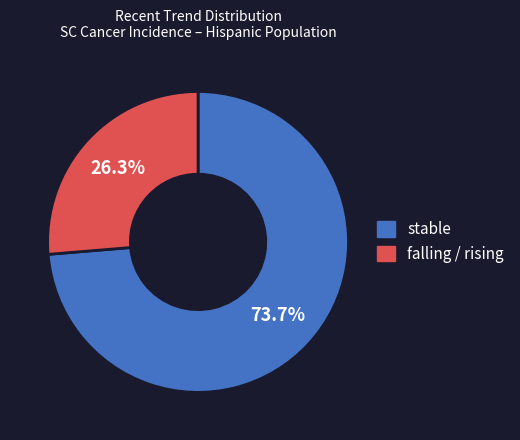

Does any single category account for the majority?

Yes